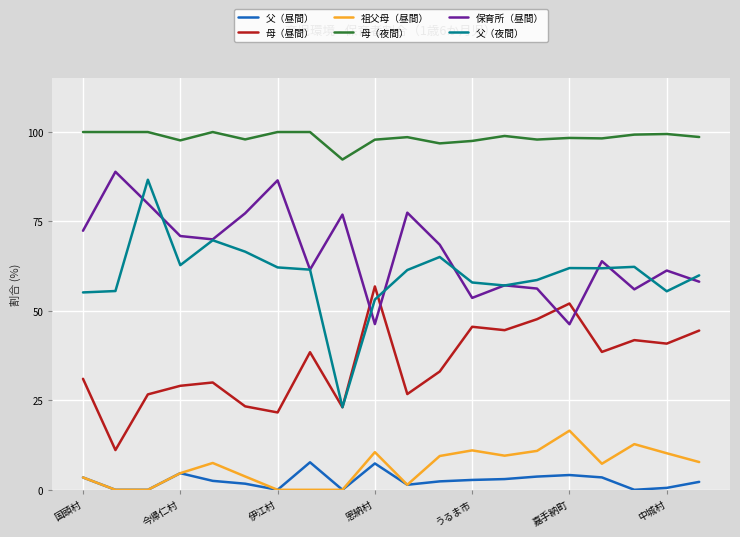

What is the difference between the second highest and minimum values in the 母（昼間） series?

41.0